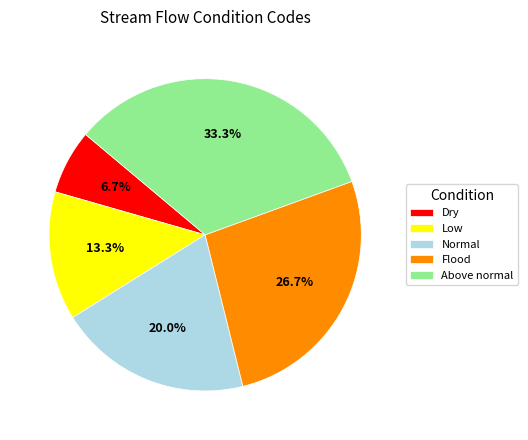

How many slices are in this pie chart?

5